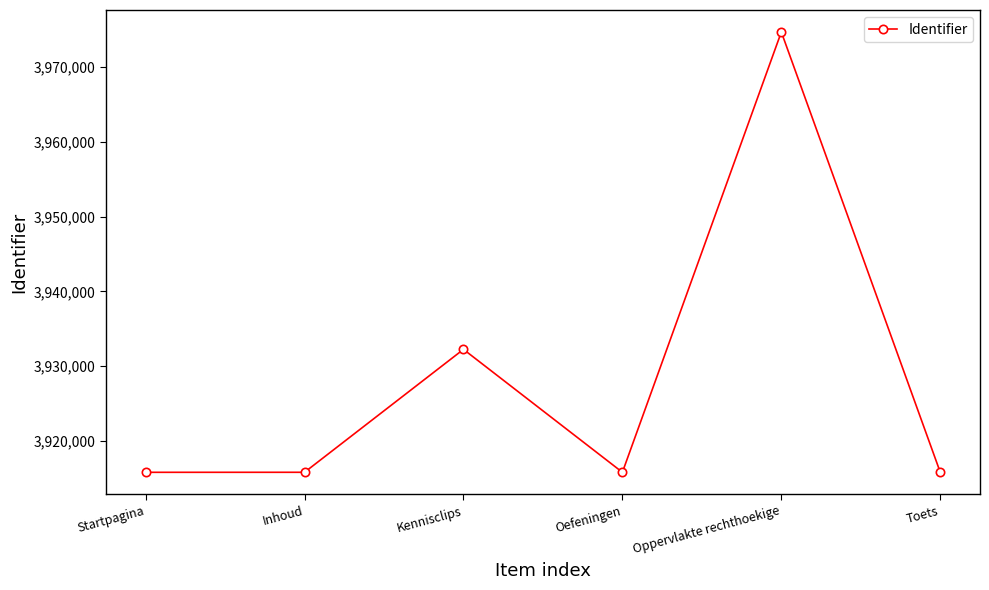

What is the maximum value shown in the chart?

3974708